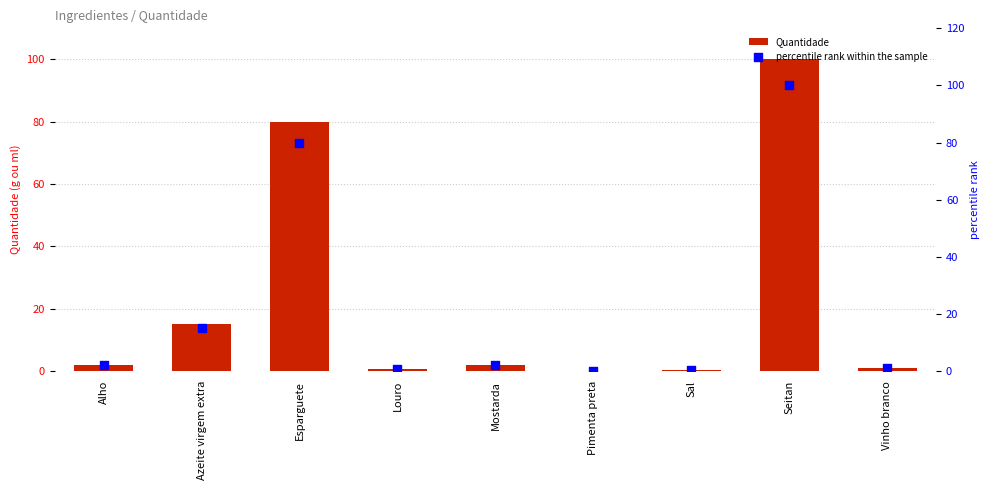

At how many categories does at least one series exceed 32?

2